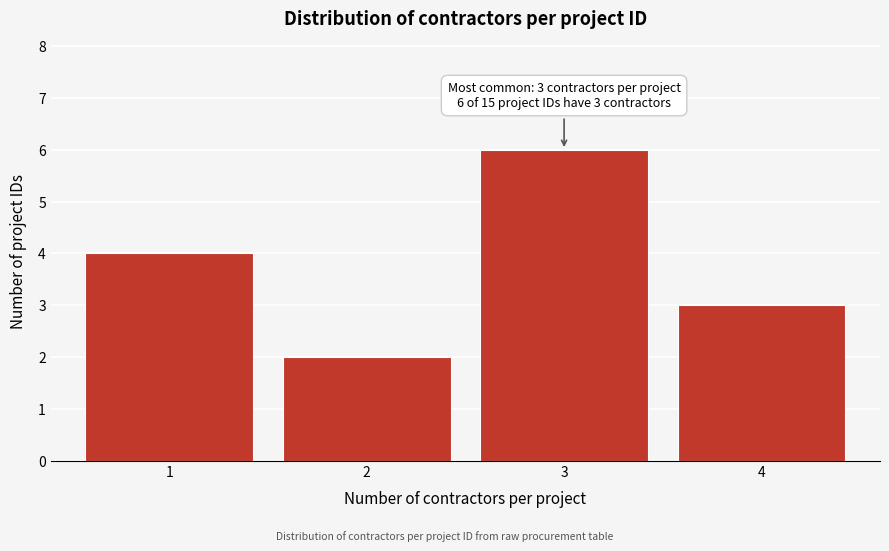

Reading left to right, extract all data points from this chart.

4	2	6	3